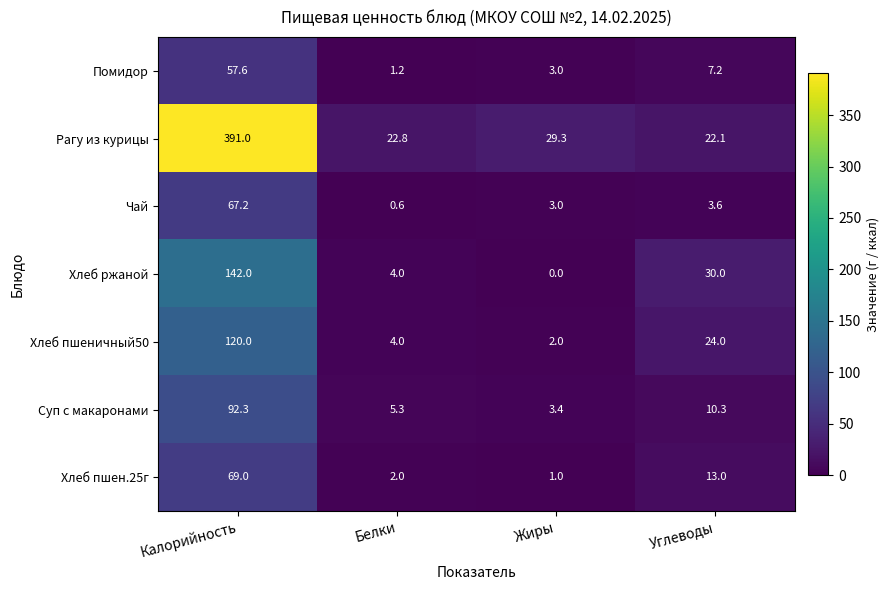

Which series changed the most between Белки and Углеводы?

Хлеб ржаной